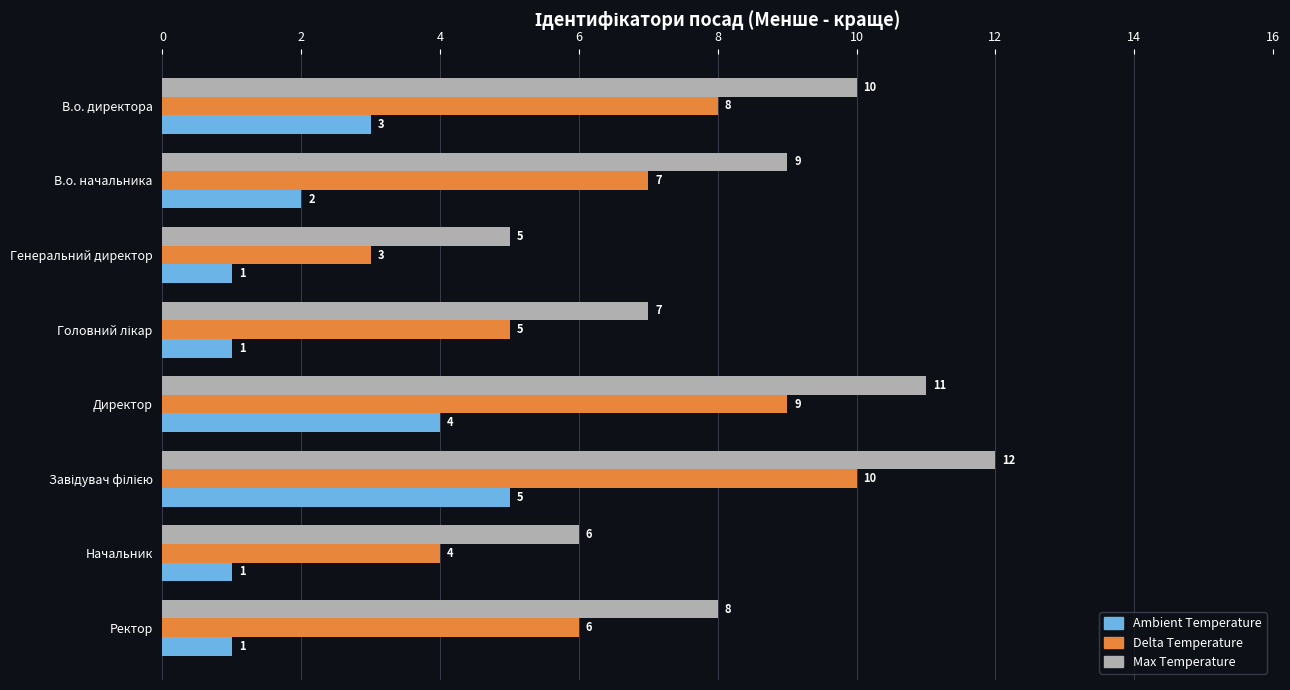

Is it true that Delta Temperature equals 12 at В.о. начальника?

False